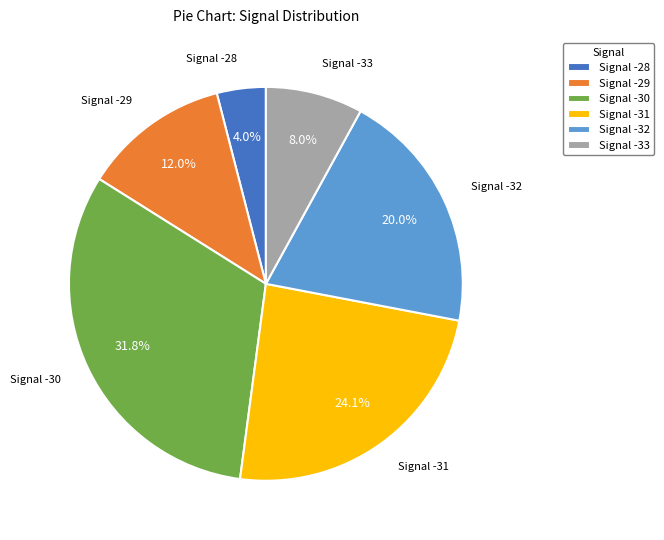

How many slices are in this pie chart?

6